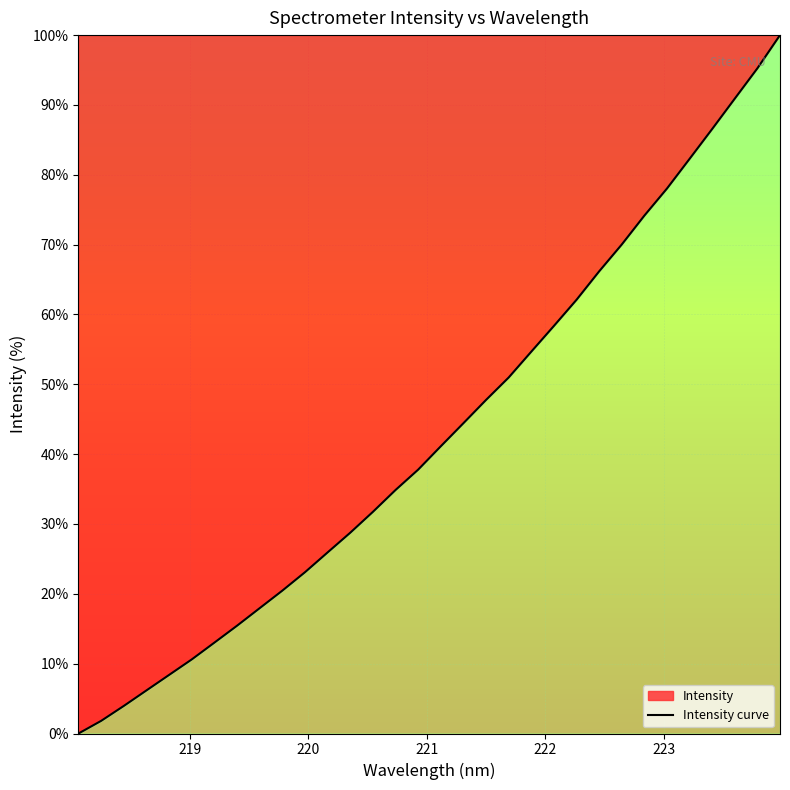

Reading left to right, list all the values displayed in this chart.

0.0	1.8	3.9	6.2	8.4	10.6	13.0	15.4	17.9	20.5	23.1	25.9	28.8	31.7	34.9	37.8	41.1	44.4	47.8	51.0	54.7	58.4	62.1	66.2	70.0	74.2	78.0	82.3	86.6	90.9	95.2	100.0